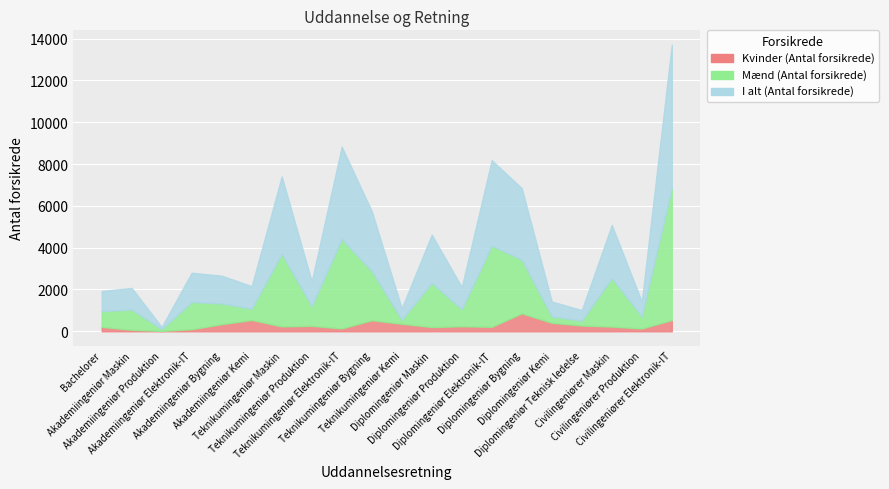

True or false: Kvinder (Antal forsikrede) has a value of 695 at Diplomingeniør Kemi.

False